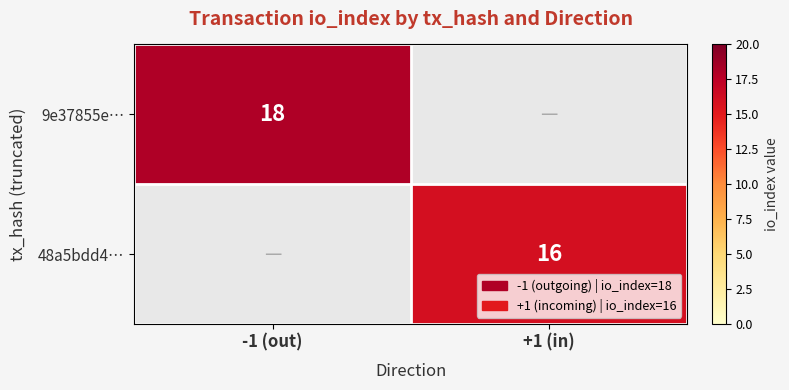

At which category is the sum across all series the highest?

-1 (out)